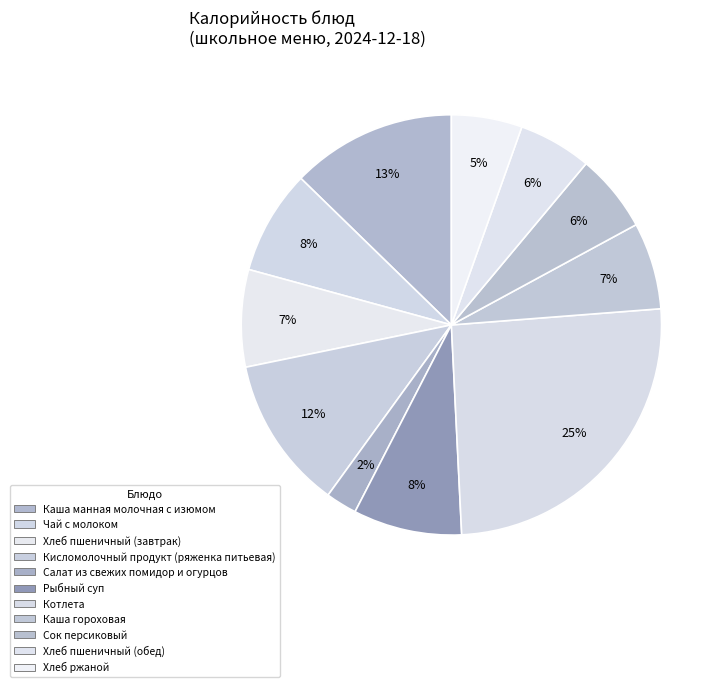

To the nearest percent, what is the difference between the largest and smallest slice percentages?

23%